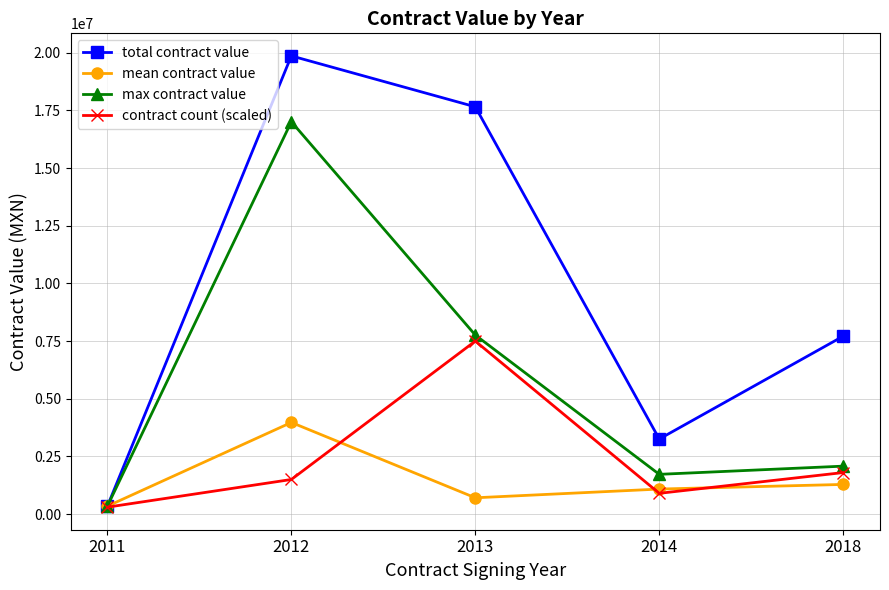

What is the total value across all series at 2018?

12876970.3